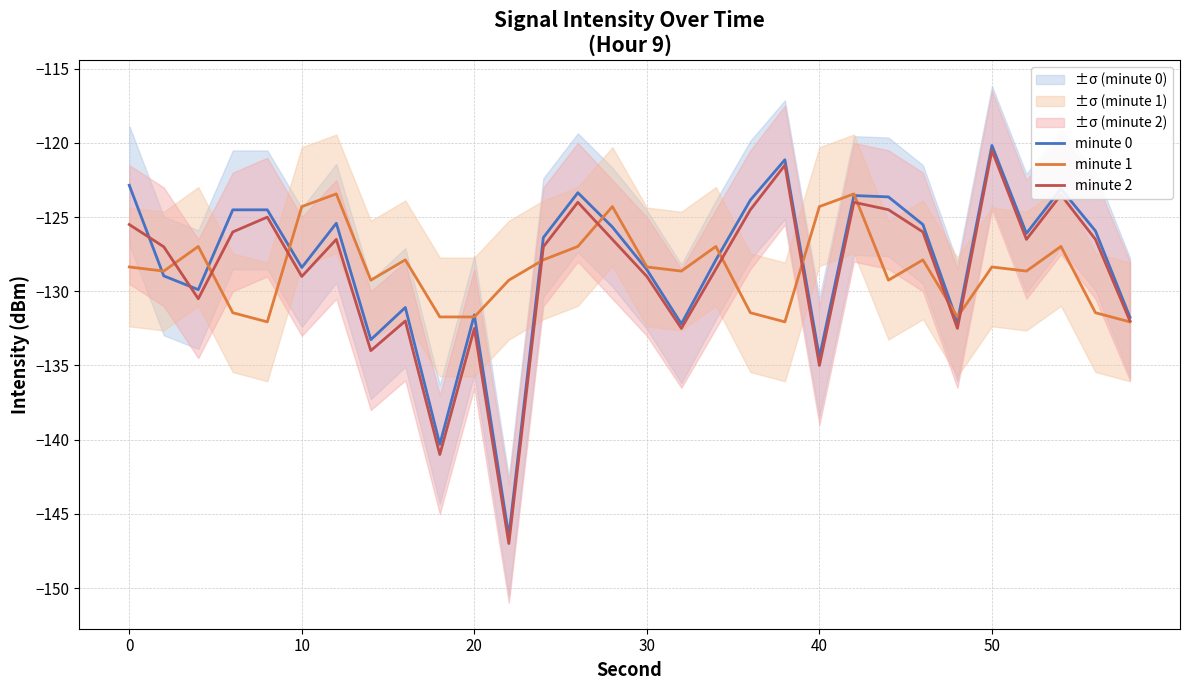

What is the minimum value for minute 2?

-147.0